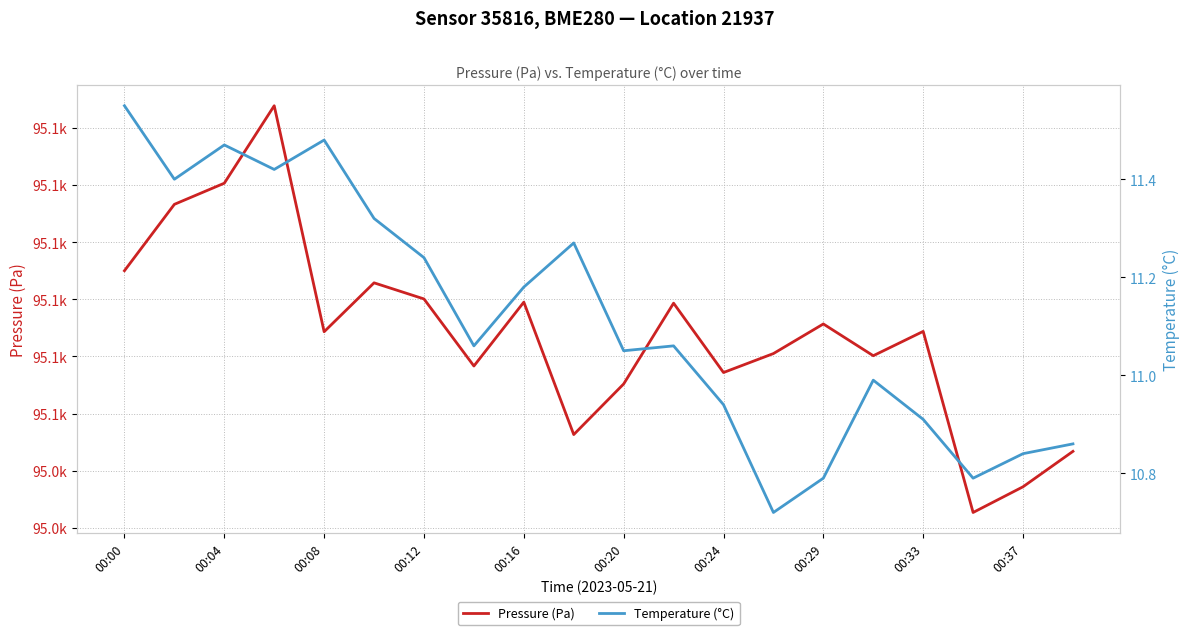

What are all the series names shown in the legend?

Pressure (Pa), Temperature (°C)